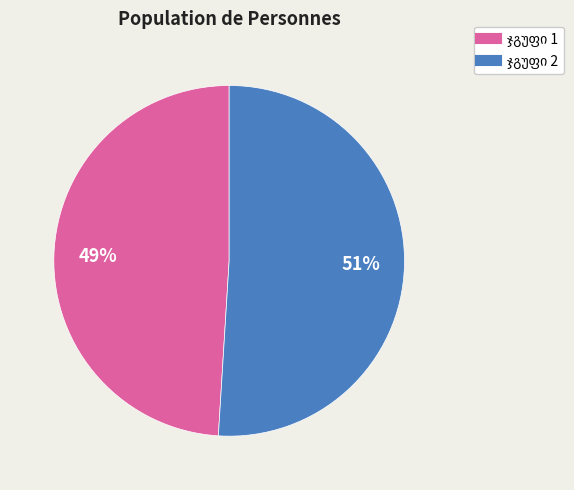

Does any single category account for the majority?

Yes